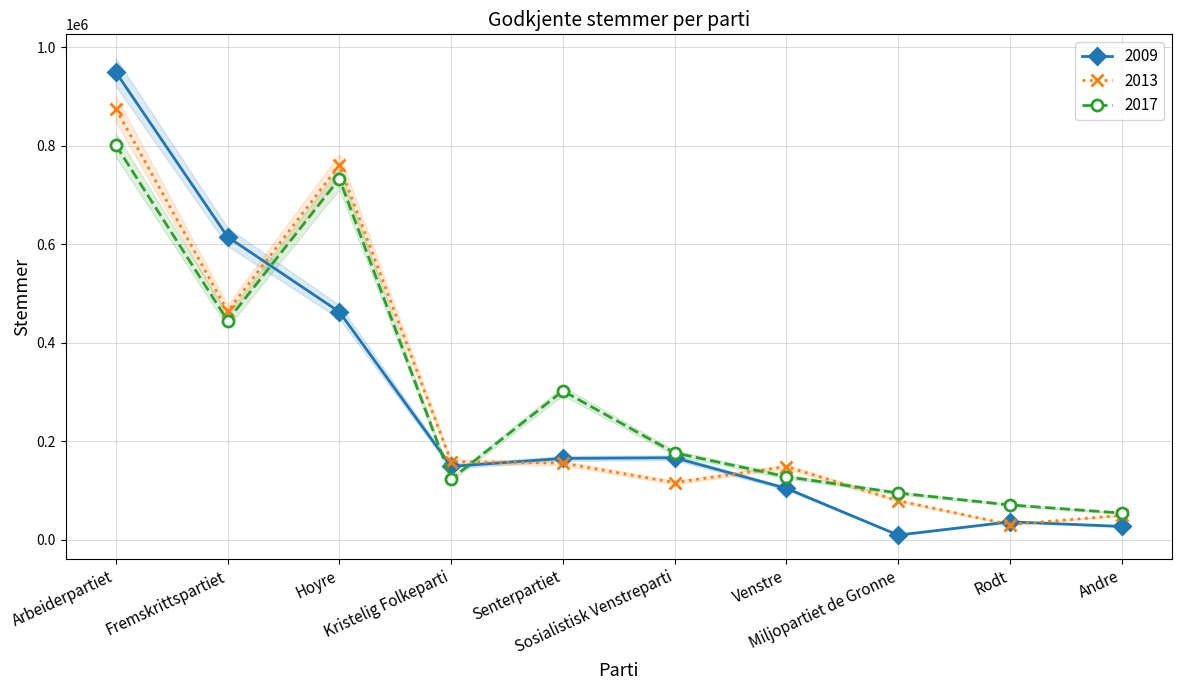

How many interior local valleys does the 2017 series have?

2